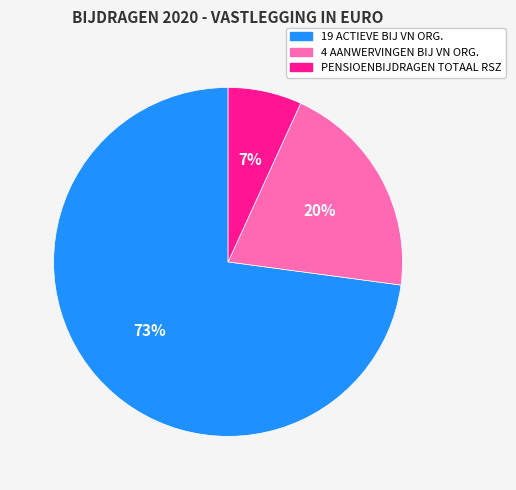

Which category has the biggest portion of the pie?

19 ACTIEVE BIJ VN ORG.